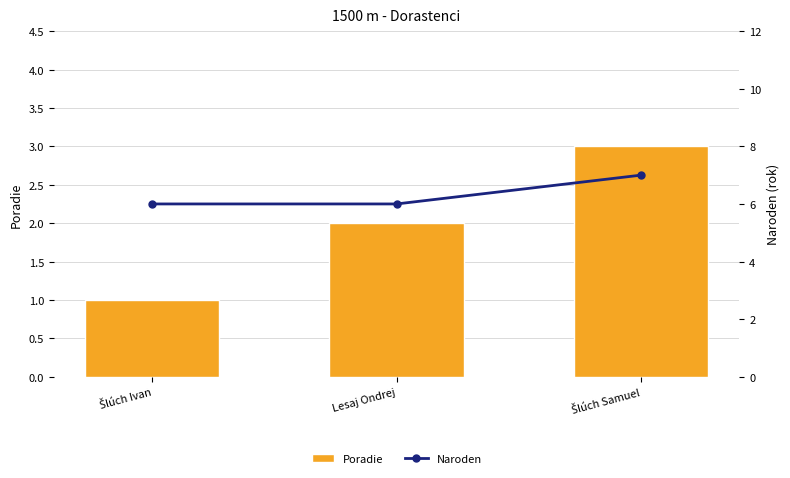

The value of Poradie at Lesaj Ondrej is 3. True or false?

False